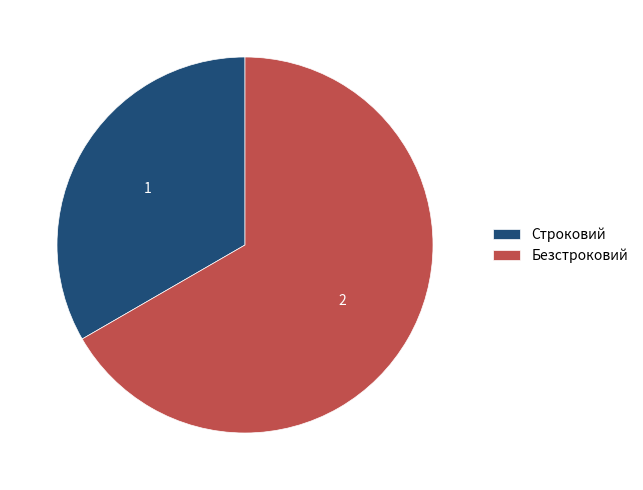

Does Строковий account for over 50% of the chart?

No